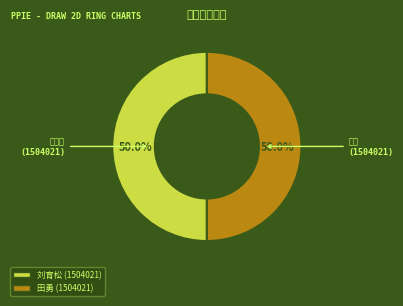

What is the smallest slice in the pie chart?

1504021